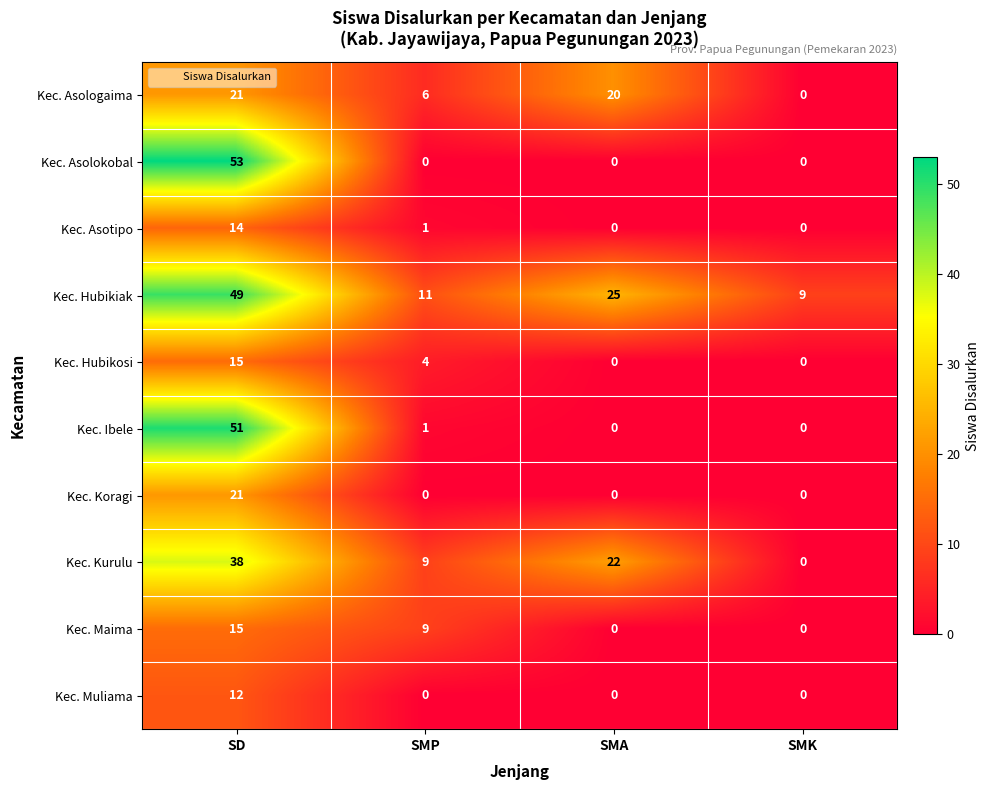

How many data points does each series have?

4